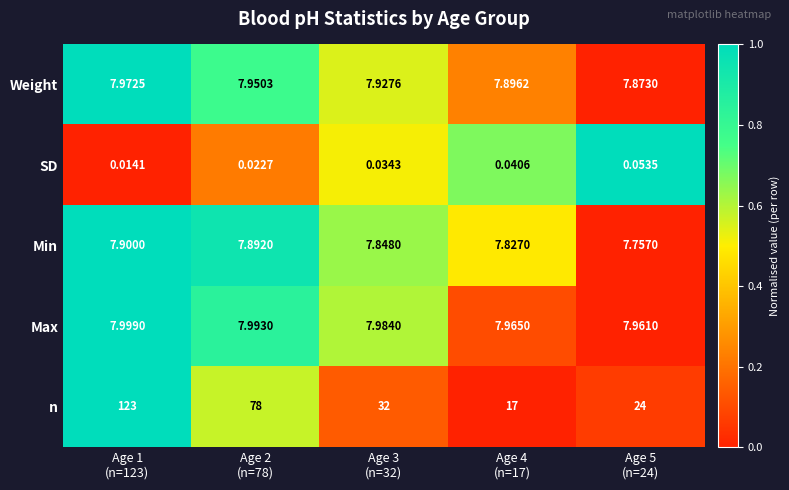

List the series in order of their peak value, lowest first.

SD, Min, Weight, Max, n